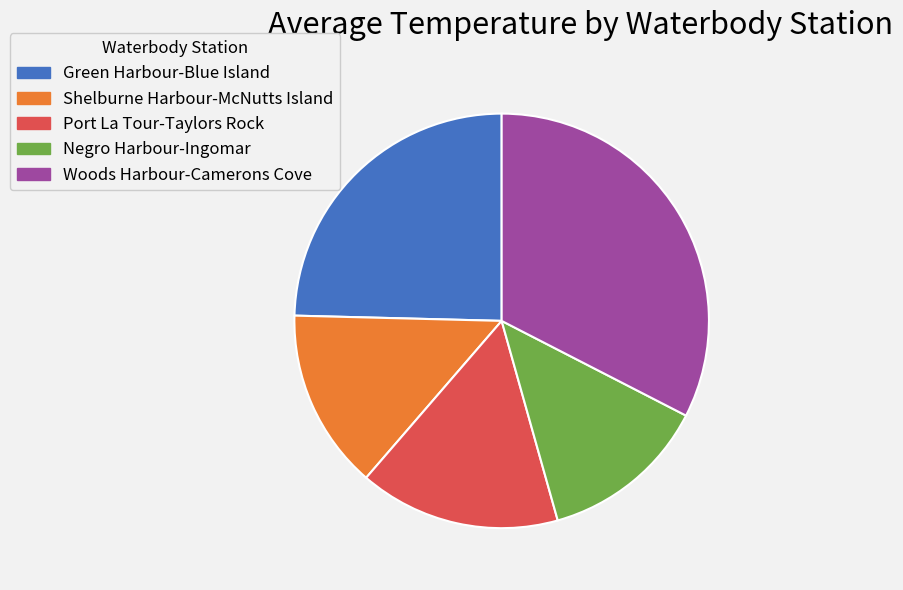

Which category has the smallest portion of the pie?

Negro Harbour-Ingomar